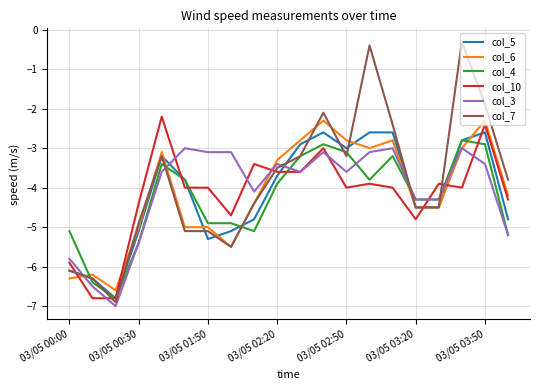

What is the minimum value for col_5?

-6.8